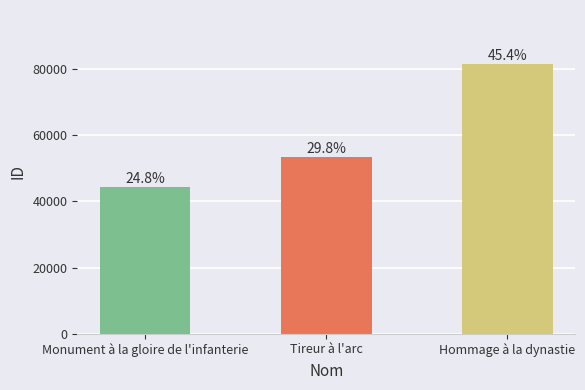

The chart shows a value of 81474 at Hommage à la dynastie. True or false?

True